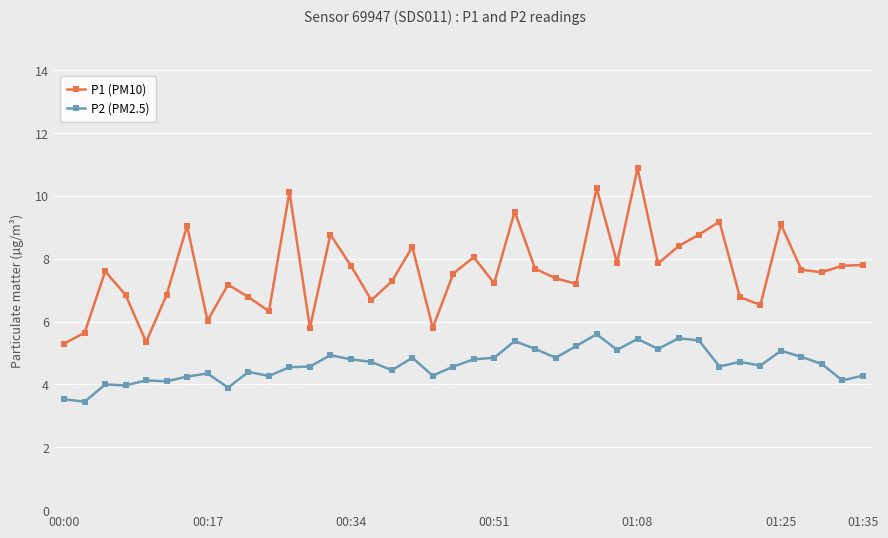

What is the minimum value shown in the chart?

3.5